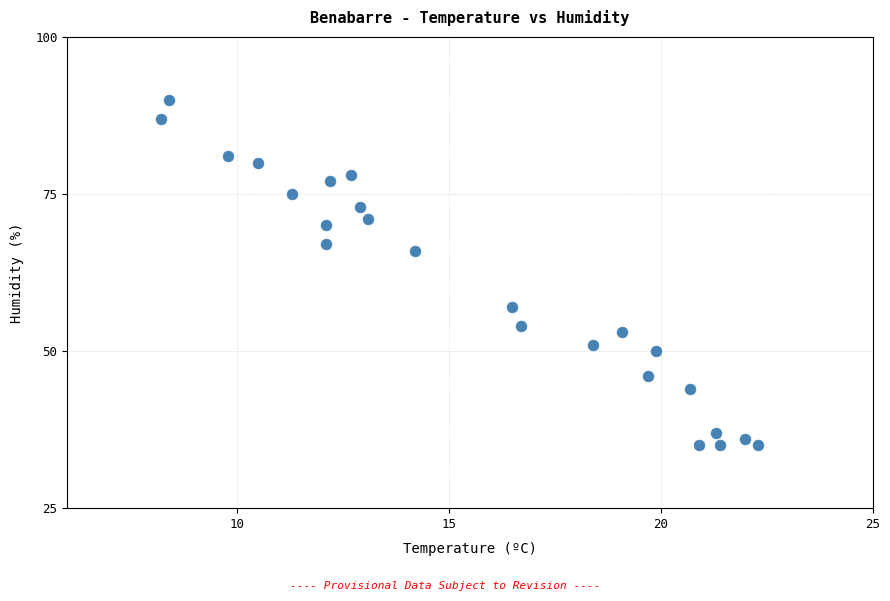

What Y value in the scatter plot is closest to 62?

66